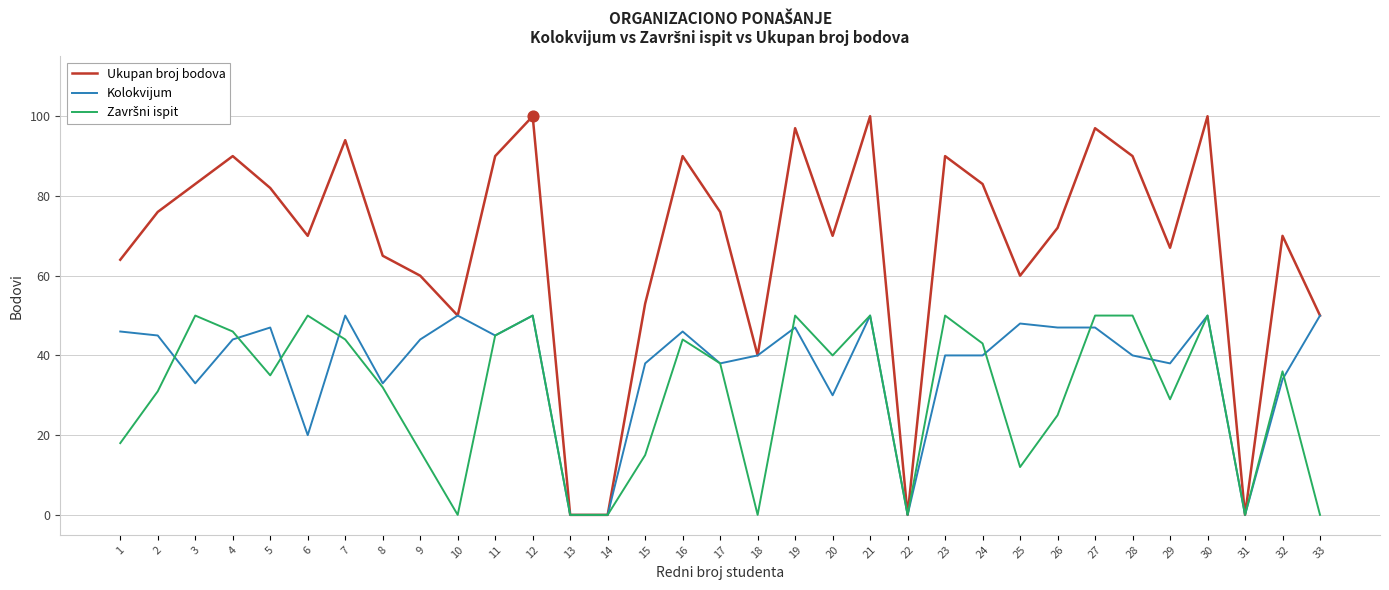

Which series changed the most between 7 and 18?

Ukupan broj bodova